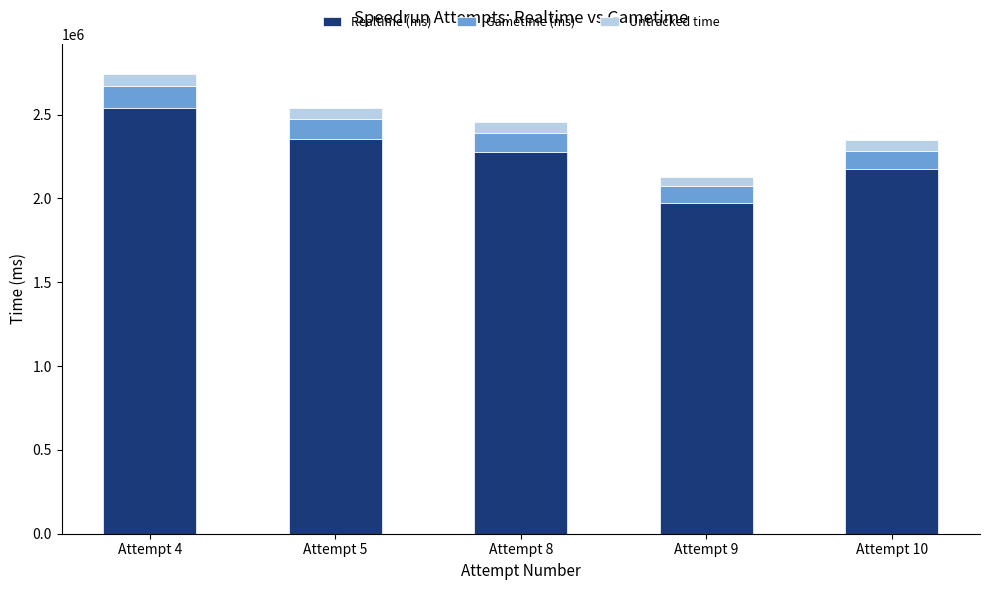

The Realtime (ms) series shows 3072992.7 at Attempt 5. True or false?

False